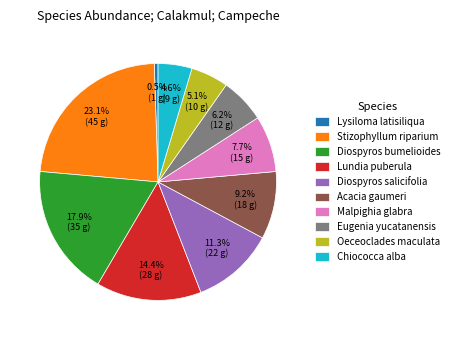

What is the largest slice in the pie chart?

Stizophyllum riparium